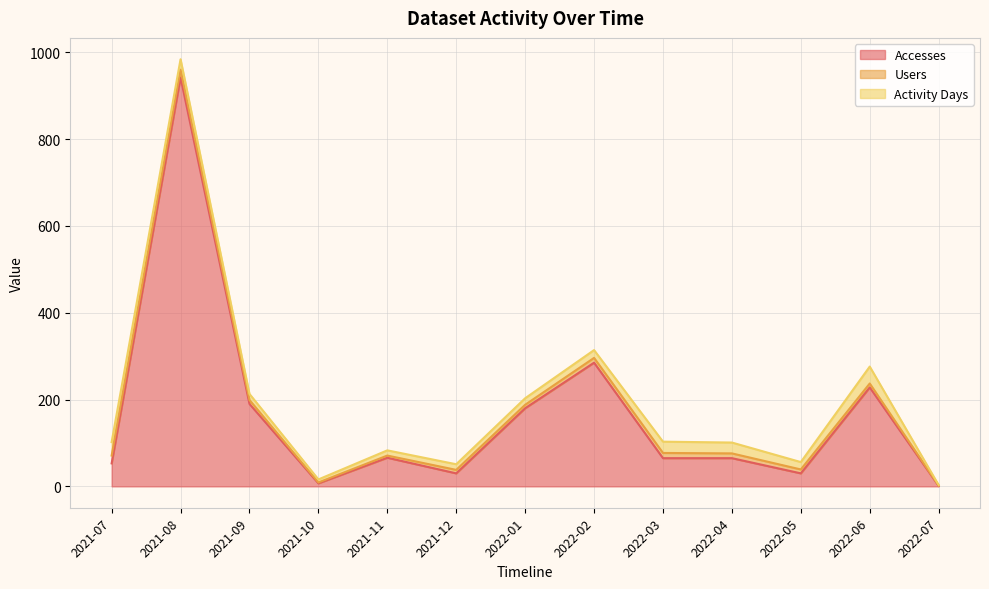

Is it true that Users equals 5 at 2021-11?

True